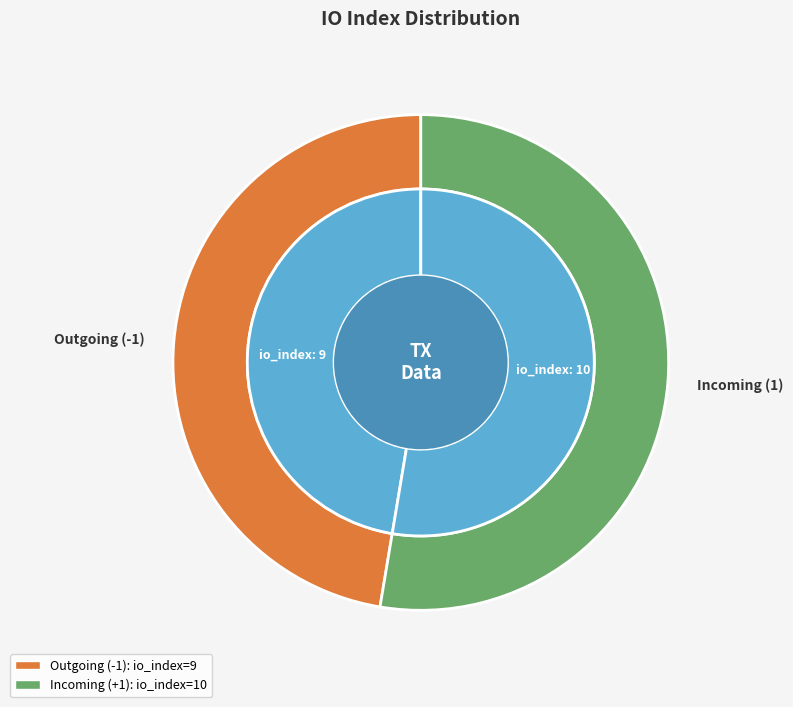

To the nearest percent, what is the difference between the io_index_10 and io_index_9 slice percentages?

5%